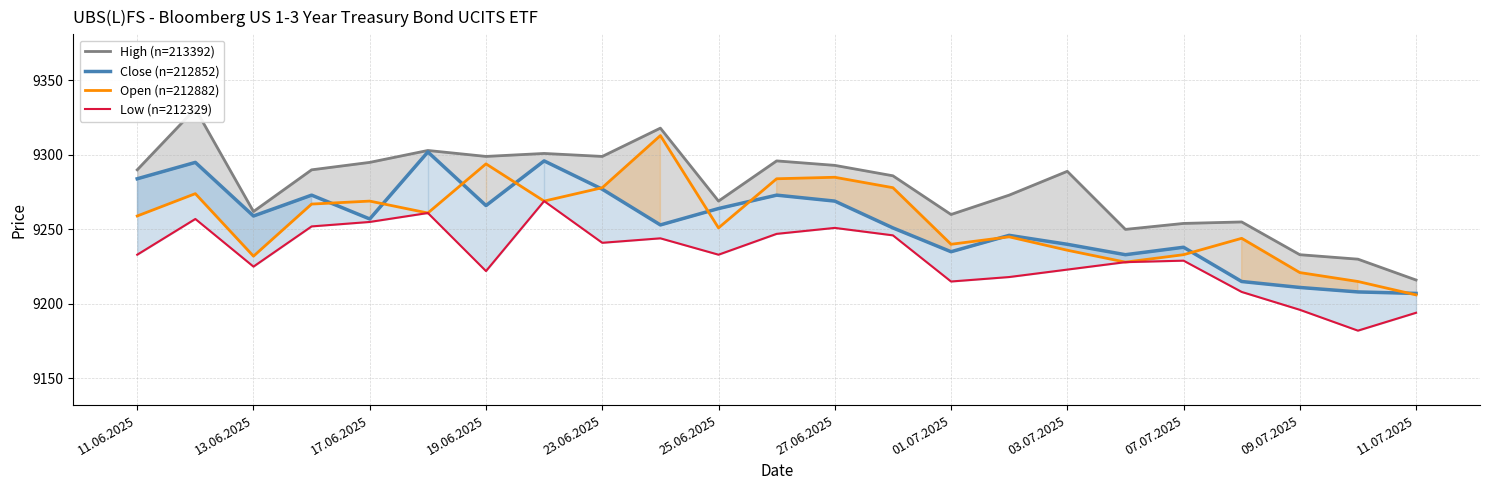

What is the lowest value of the Open (n=212882) series?

9206